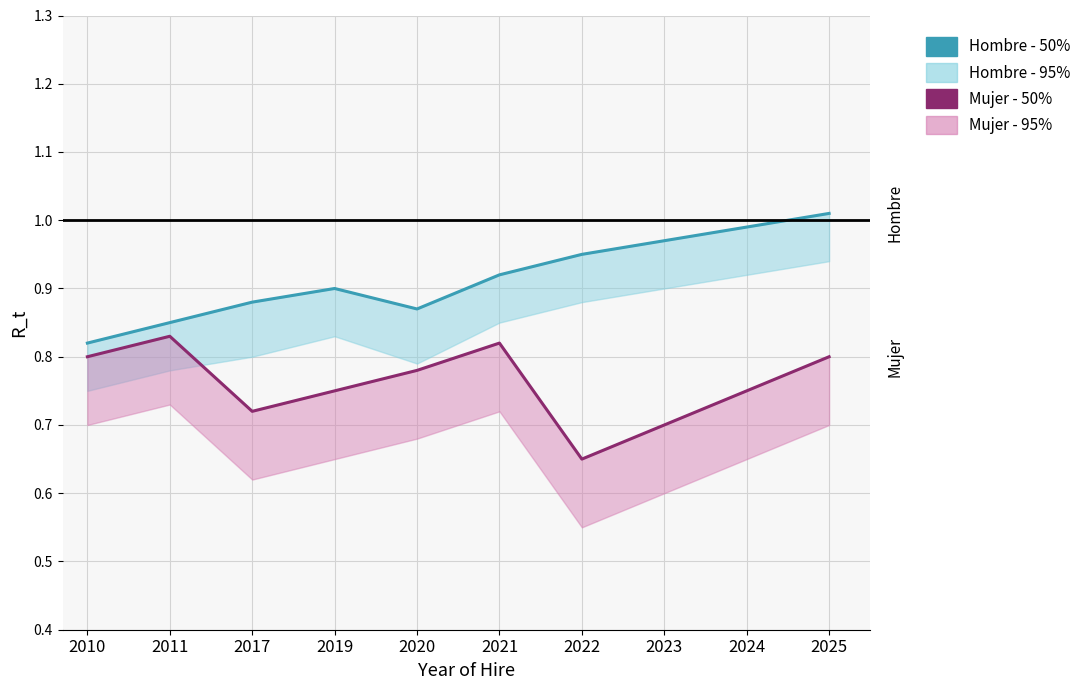

In Mujer - 50%, how many points are lower than both neighbors (excluding endpoints)?

2